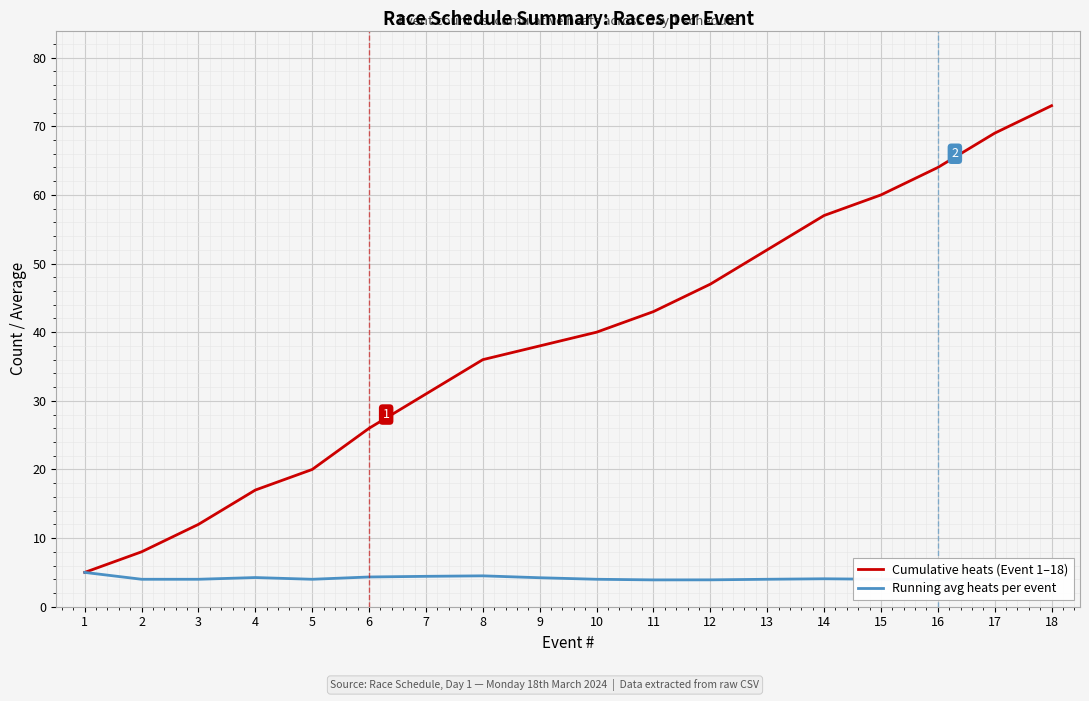

Is the value of Running avg heats per event at 11 greater than the value of Cumulative heats (Event 1–18) at 13?

No